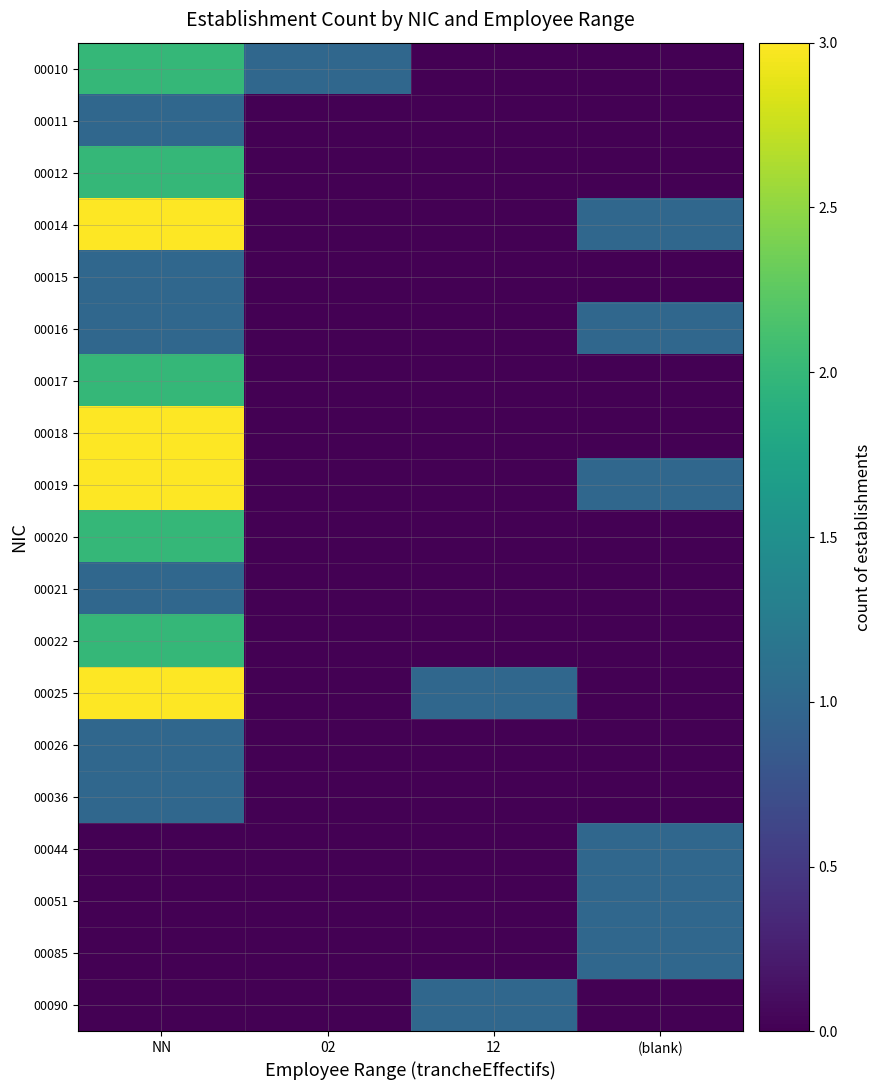

Which label corresponds to the smallest value in the chart?

12